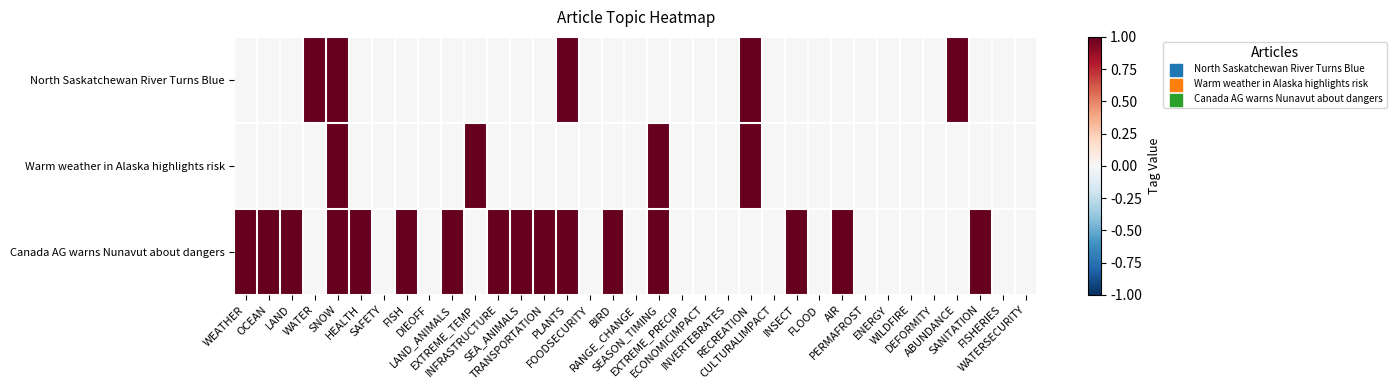

At how many categories does at least one series exceed 0?

20